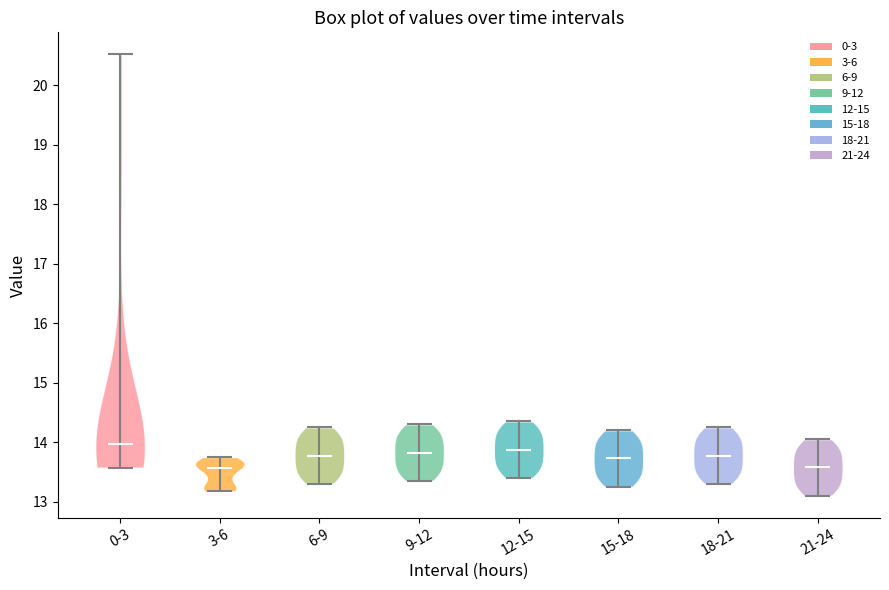

Reading left to right, read every violin against the y-axis: where its median line is, and the lowest and highest points it reaches. The values are not printed on the chart, so give them approximately, as read against the axis.

0-3: median line 14.0, lowest point 13.6, highest point 20.5
3-6: median line 13.6, lowest point 13.2, highest point 13.8
6-9: median line 13.8, lowest point 13.3, highest point 14.3
9-12: median line 13.8, lowest point 13.4, highest point 14.3
12-15: median line 13.9, lowest point 13.4, highest point 14.4
15-18: median line 13.7, lowest point 13.3, highest point 14.2
18-21: median line 13.8, lowest point 13.3, highest point 14.3
21-24: median line 13.6, lowest point 13.1, highest point 14.1